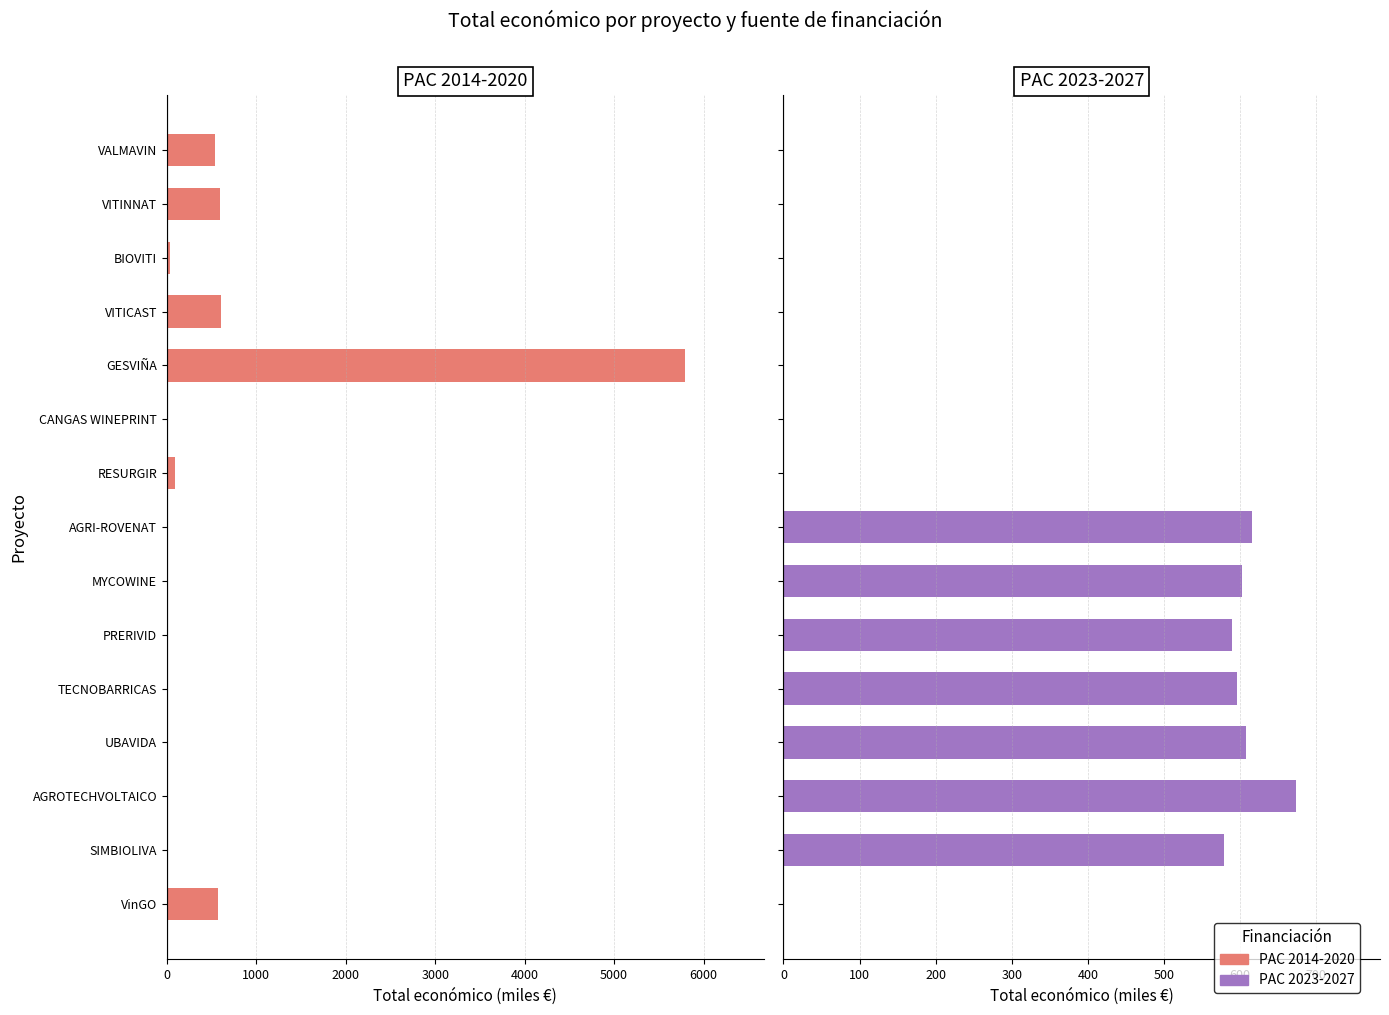

Reading right to left, extract all data points from this chart.

PAC 2014-2020: 540.0	591.9	36.6	600.0	5792.2	10.8	90.5	0.0	0.0	0.0	0.0	0.0	0.0	0.0	566.3
PAC 2023-2027: 0.0	0.0	0.0	0.0	0.0	0.0	0.0	615.4	602.3	589.7	596.4	607.3	672.8	579.2	0.0